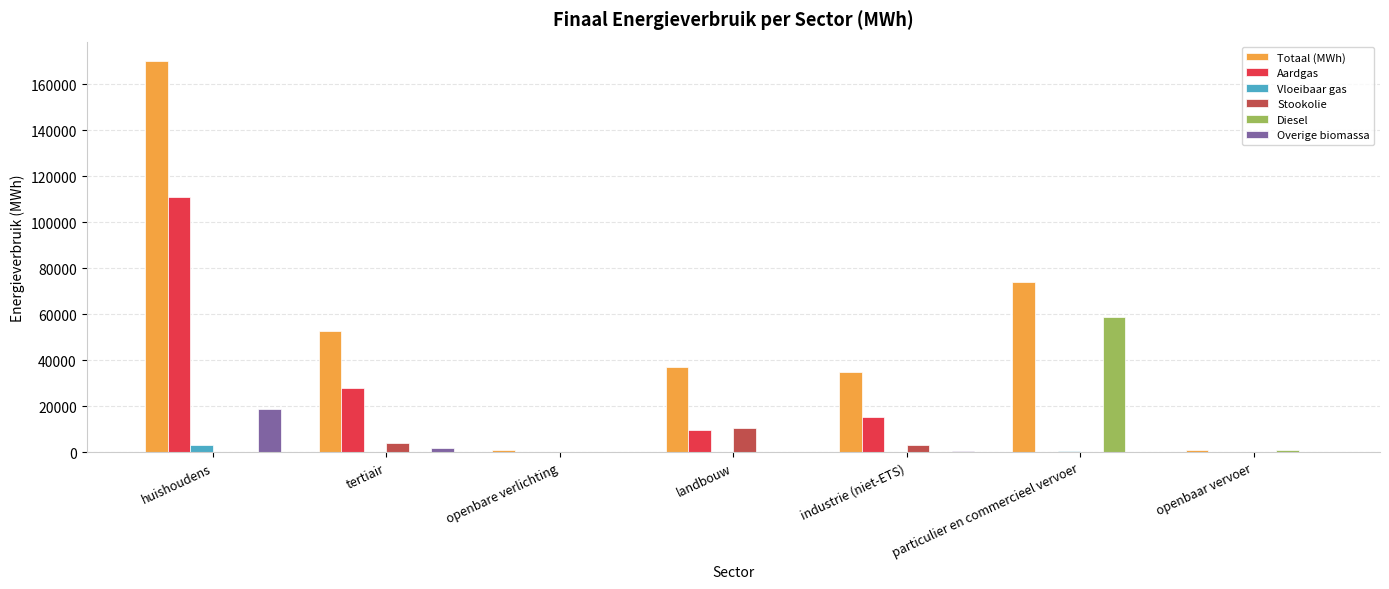

At which label is Aardgas closest to 55509?

tertiair